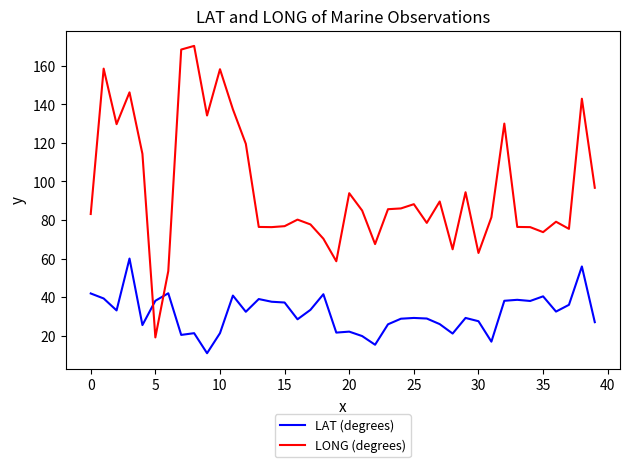

Which series has the largest total across all categories?

LONG (degrees)